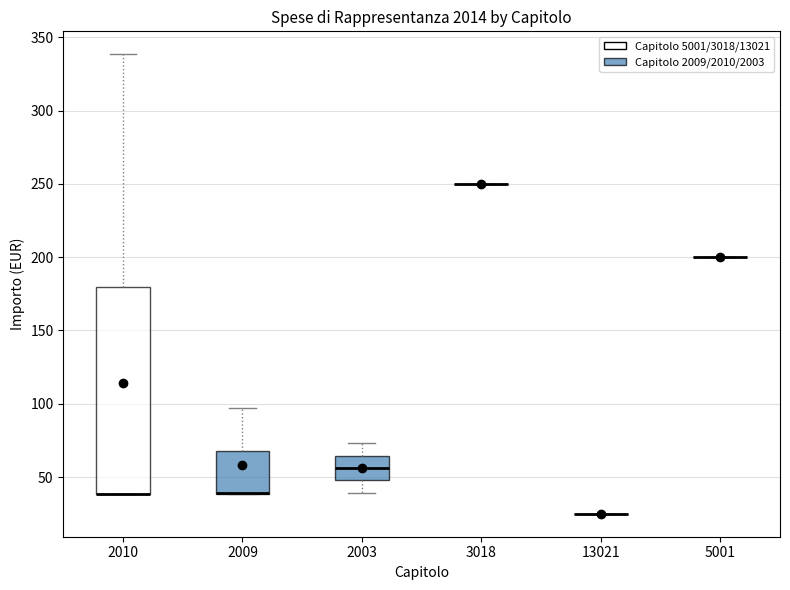

Reading left to right, transcribe this box plot: for each box, give where its median line is, the range the box spans, and where its two whiskers end, as read against the y-axis. The values are not printed on the chart, so give them approximately, as read against the axis.

2010: median 40 (drawn on the box's lower edge), box 40 to 180, whiskers 40 to 340
2009: median 40 (drawn on the box's lower edge), box 40 to 70, whiskers 40 to 95
2003: median 55, box 50 to 65, whiskers 40 to 75
3018: box collapsed to a line at 250, whiskers 250 to 250
13021: box collapsed to a line at 25, whiskers 25 to 25
5001: box collapsed to a line at 200, whiskers 200 to 200